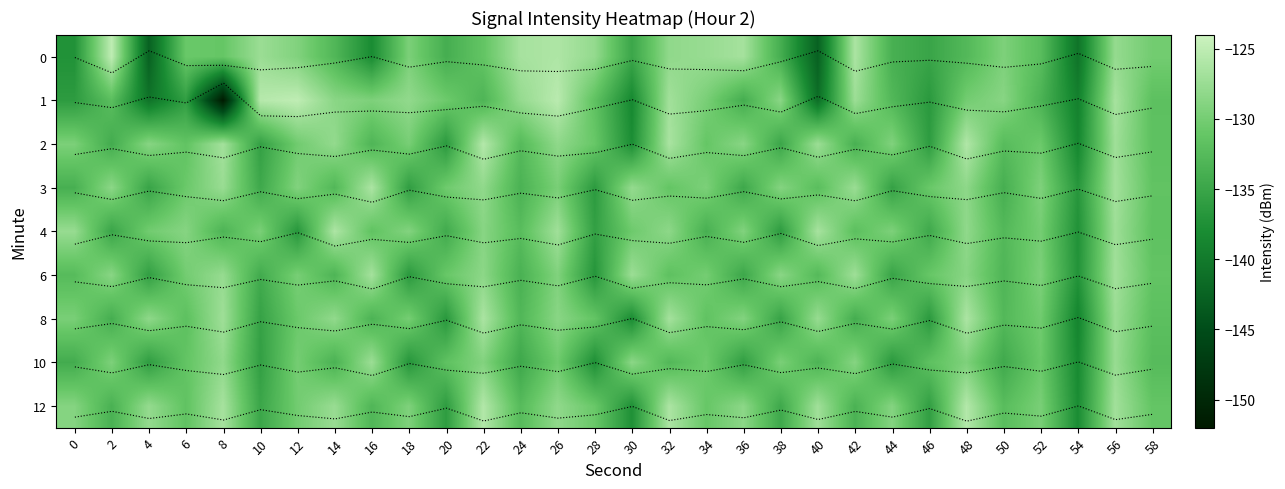

What is the difference between the maximum and minimum values in the 12 series?

12.2